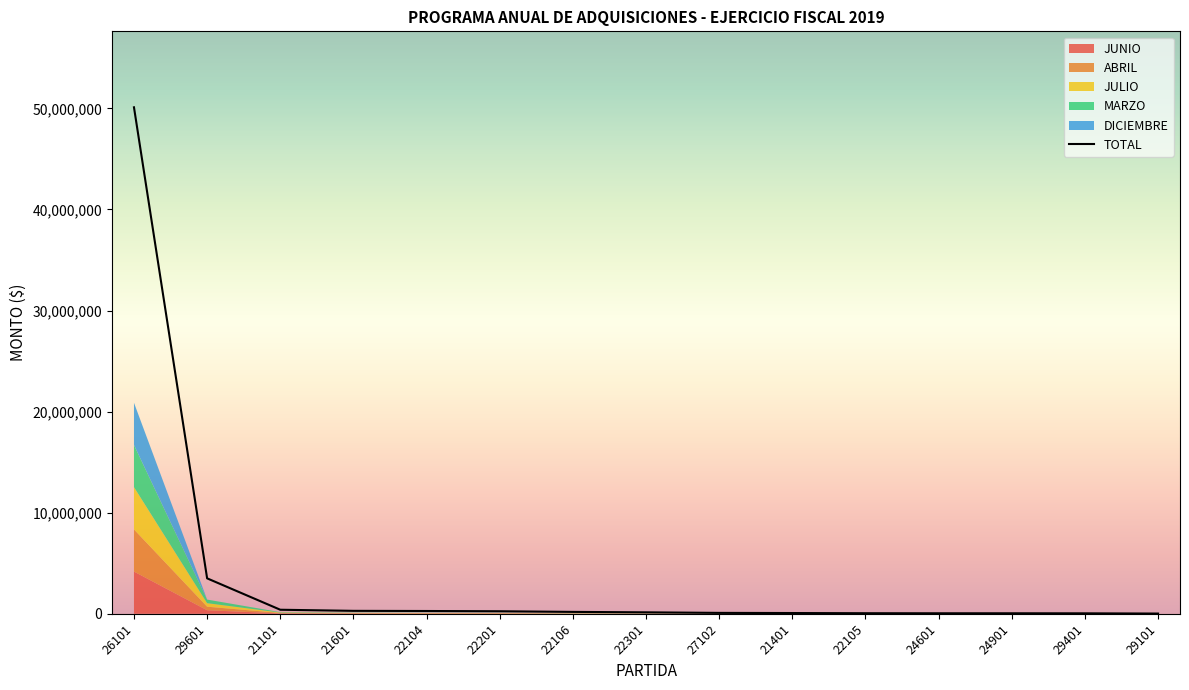

What is the label of the 11th point from the left?

22105